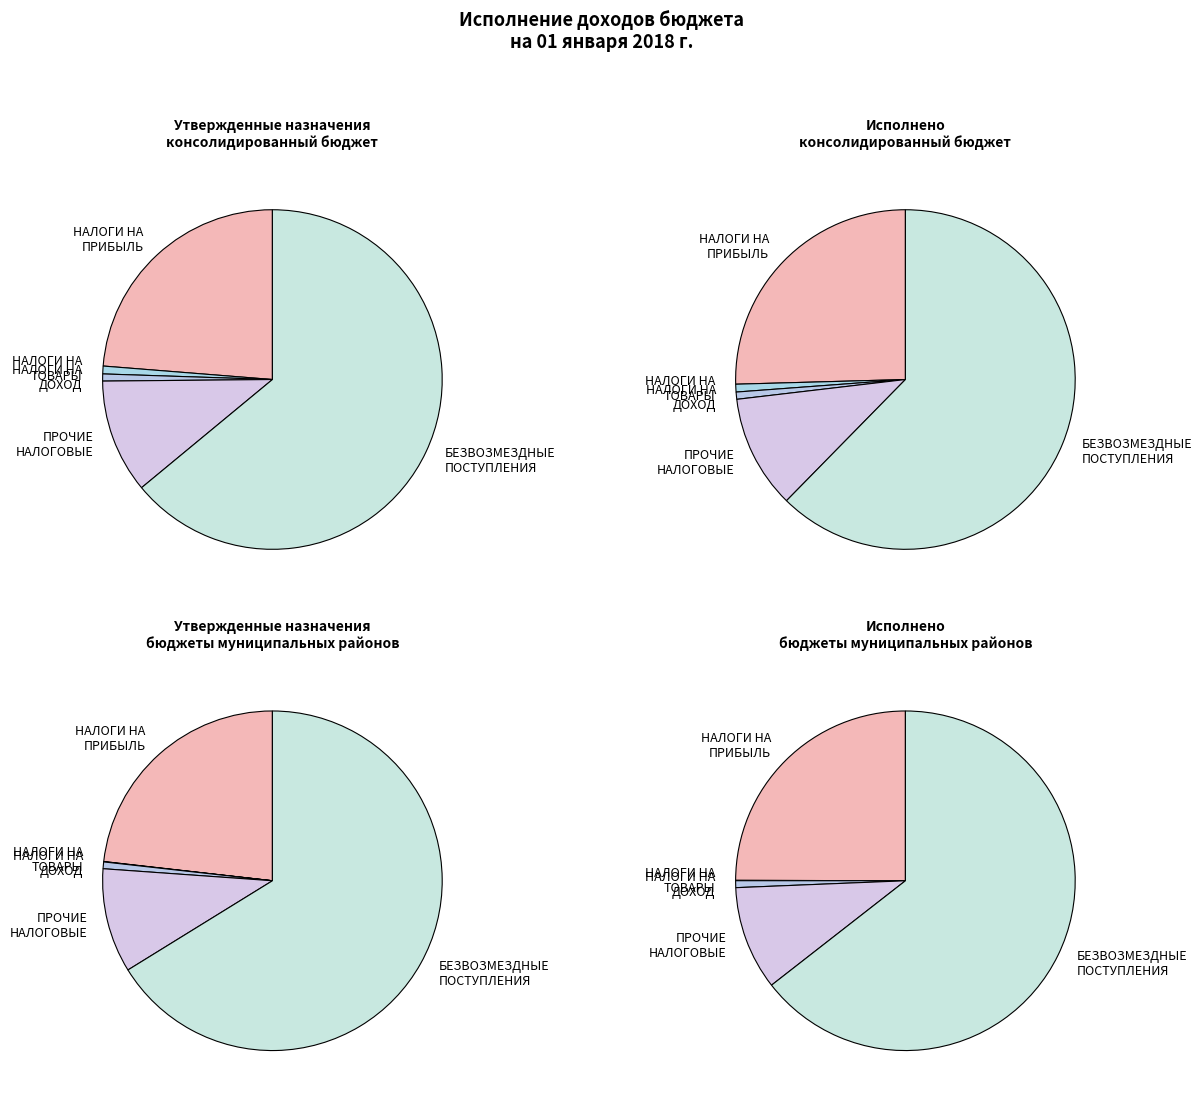

Count the number of slices in the pie.

5